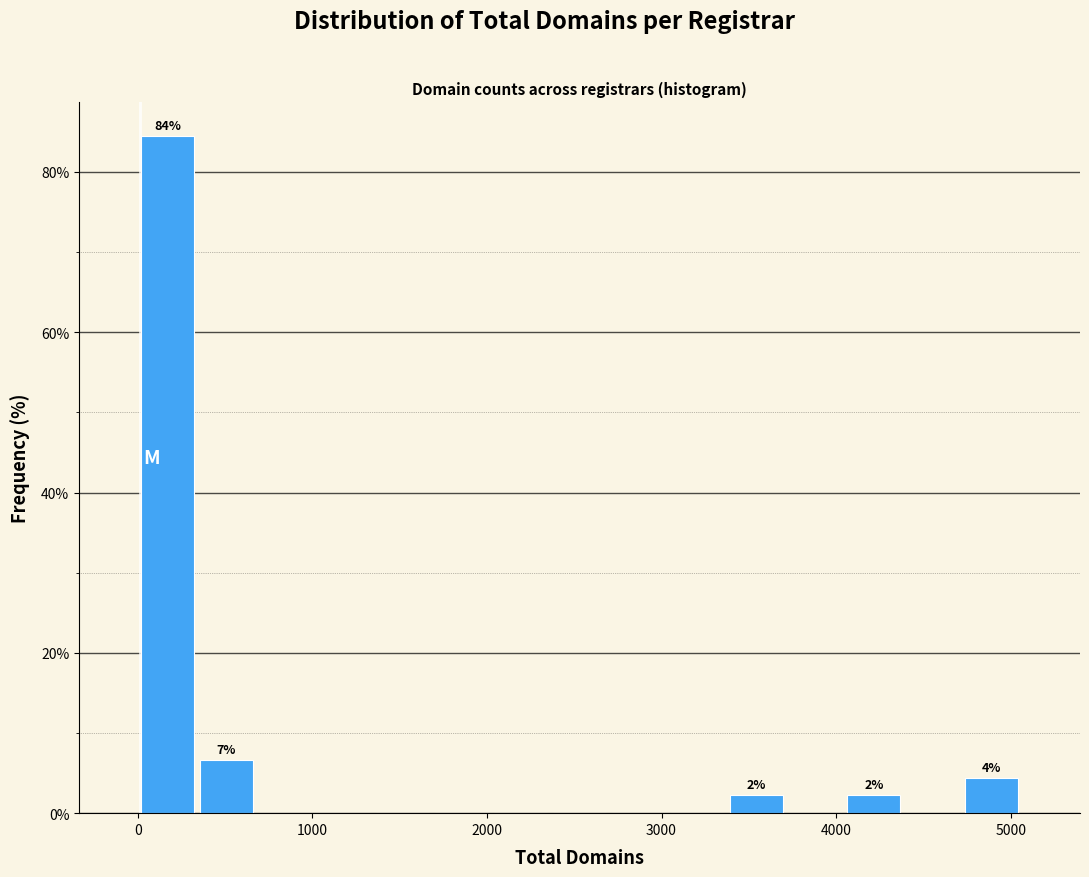

Read against the x-axis, roughly where is the centre of the tallest bar?

200